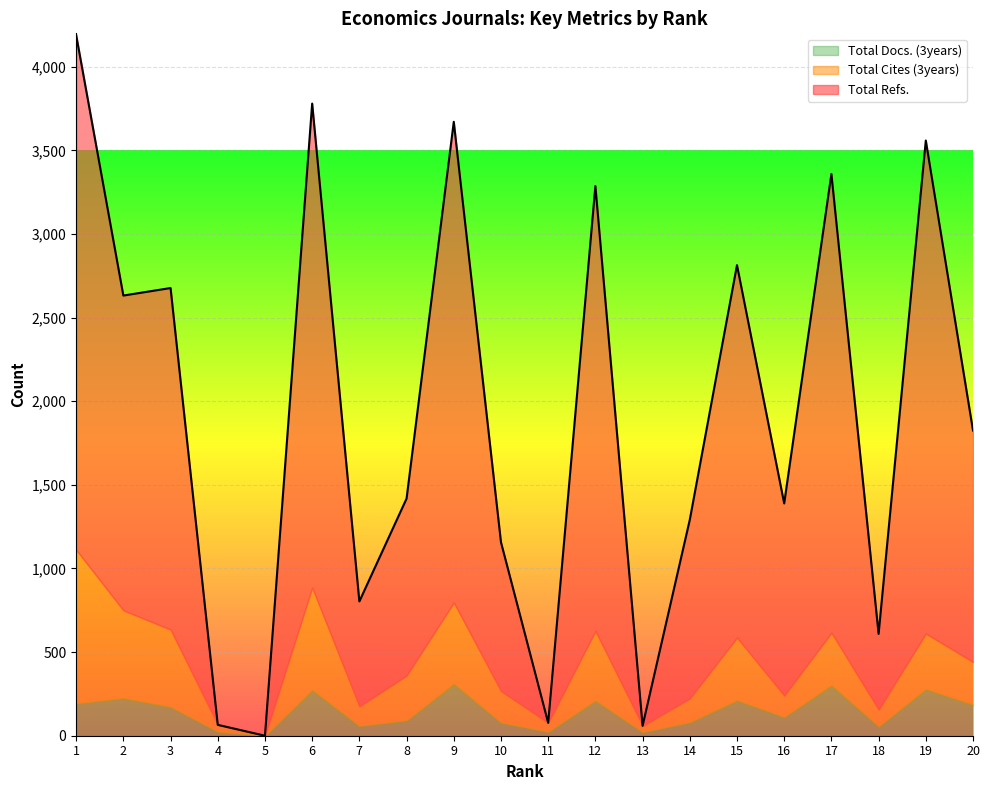

What is the value of the Total Refs. point at the 17th from the left?

2743